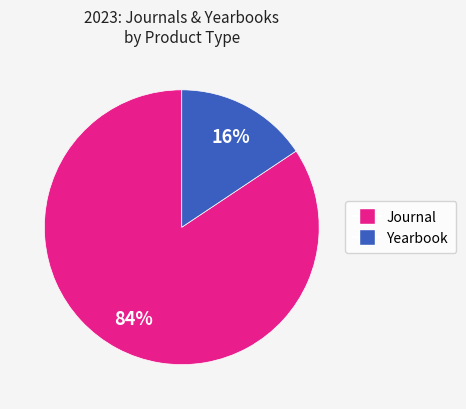

Which slice is the smallest?

Yearbook